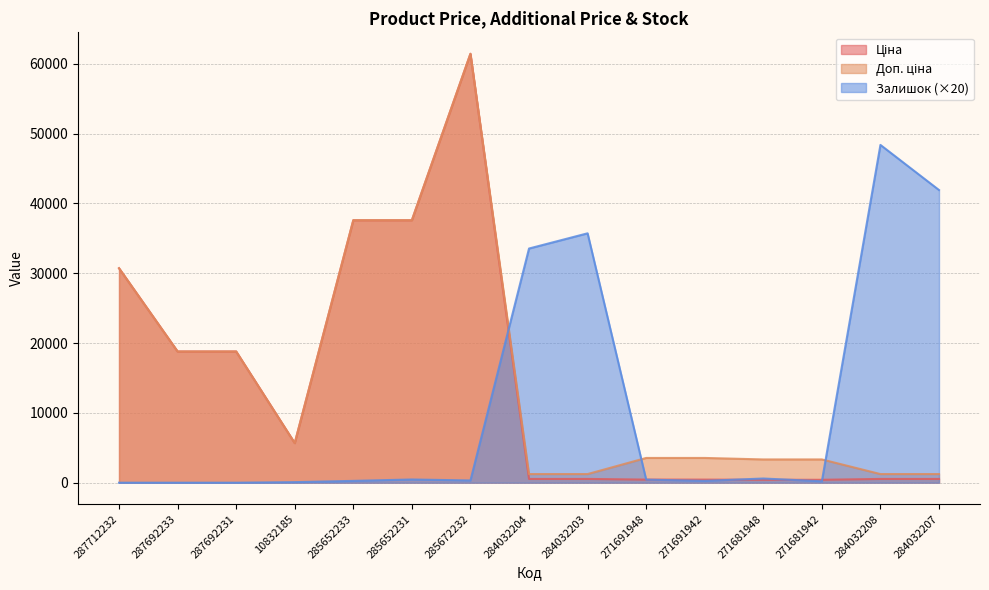

At how many categories does at least one series exceed 37141?

5